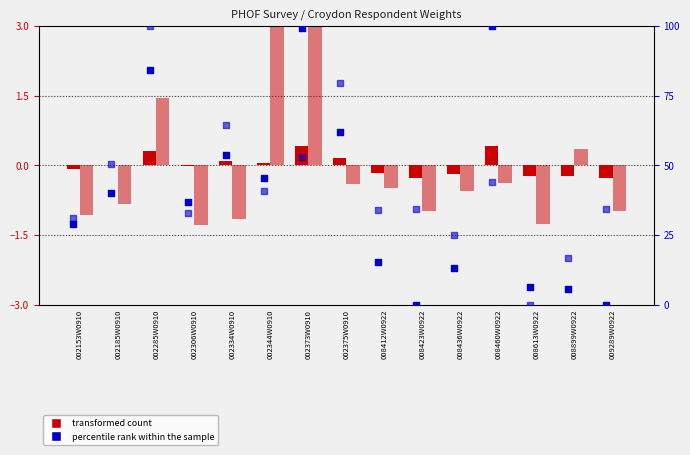

Which series contains the lowest Y value?

transformed count (LAWeightY1Weekly)